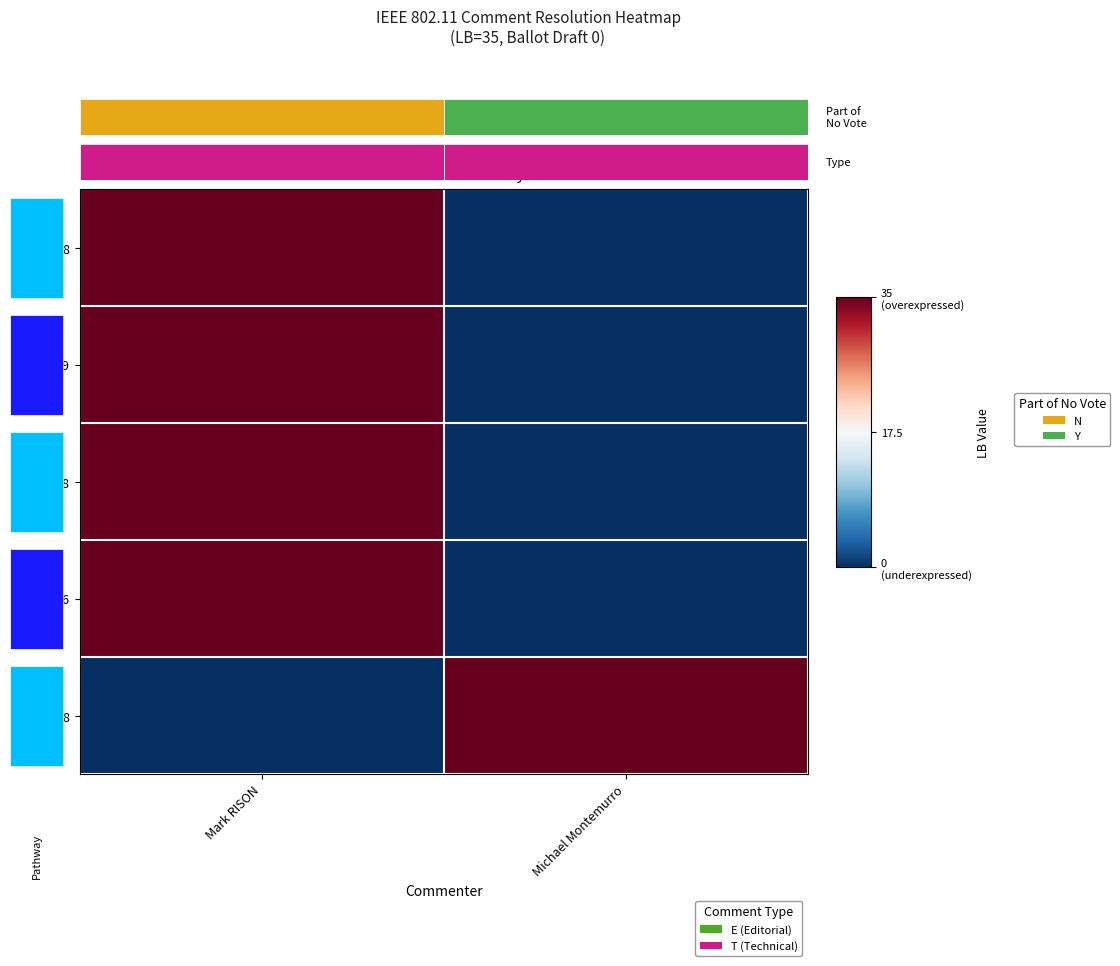

Which series has the widest spread of values?

408